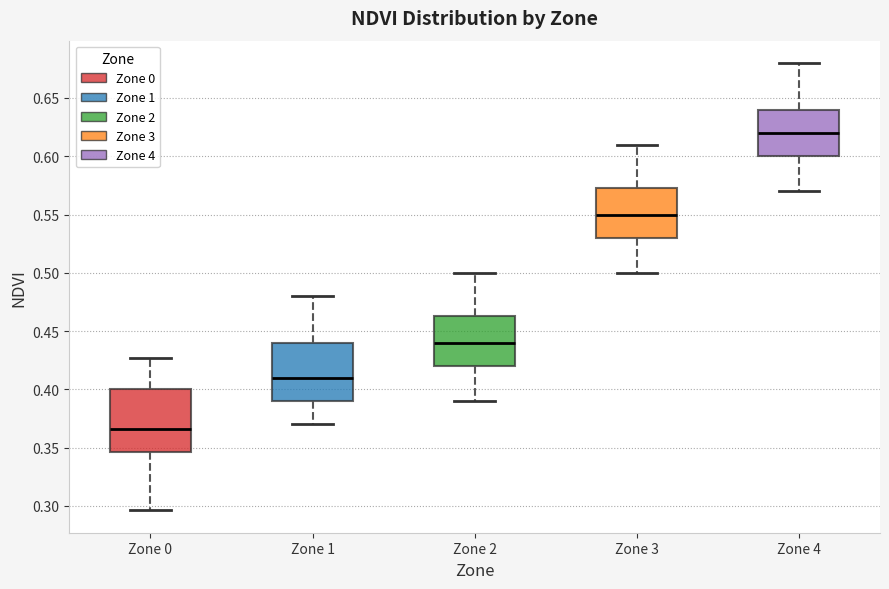

Reading left to right, transcribe this box plot: for each box, give where its median line is, the range the box spans, and where its two whiskers end, as read against the y-axis. The values are not printed on the chart, so give them approximately, as read against the axis.

Zone 0: median 0.365, box 0.345 to 0.400, whiskers 0.295 to 0.425
Zone 1: median 0.410, box 0.390 to 0.440, whiskers 0.370 to 0.480
Zone 2: median 0.440, box 0.420 to 0.465, whiskers 0.390 to 0.500
Zone 3: median 0.550, box 0.530 to 0.575, whiskers 0.500 to 0.610
Zone 4: median 0.620, box 0.600 to 0.640, whiskers 0.570 to 0.680